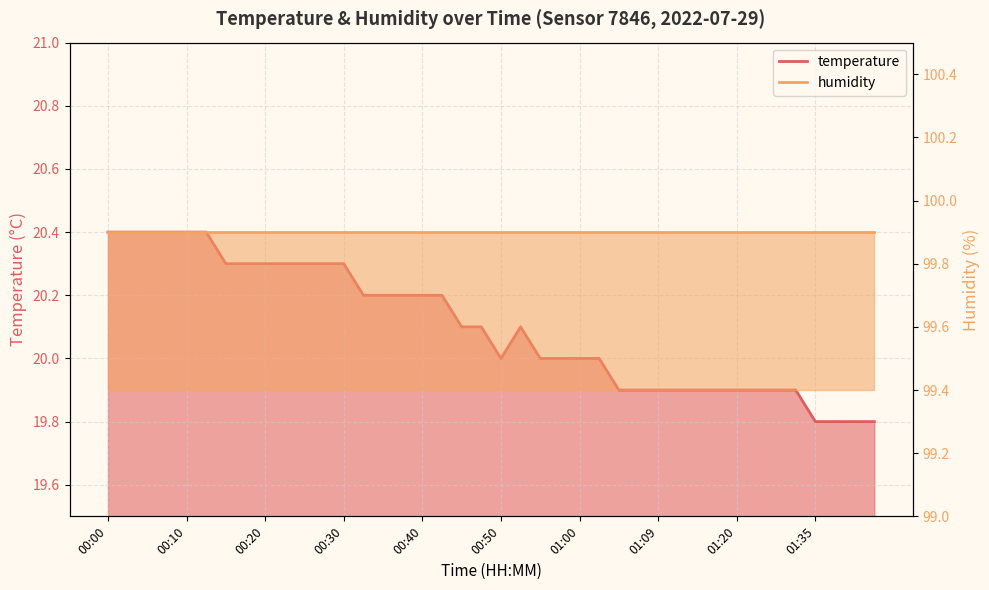

Does the chart have visible grid lines?

Yes